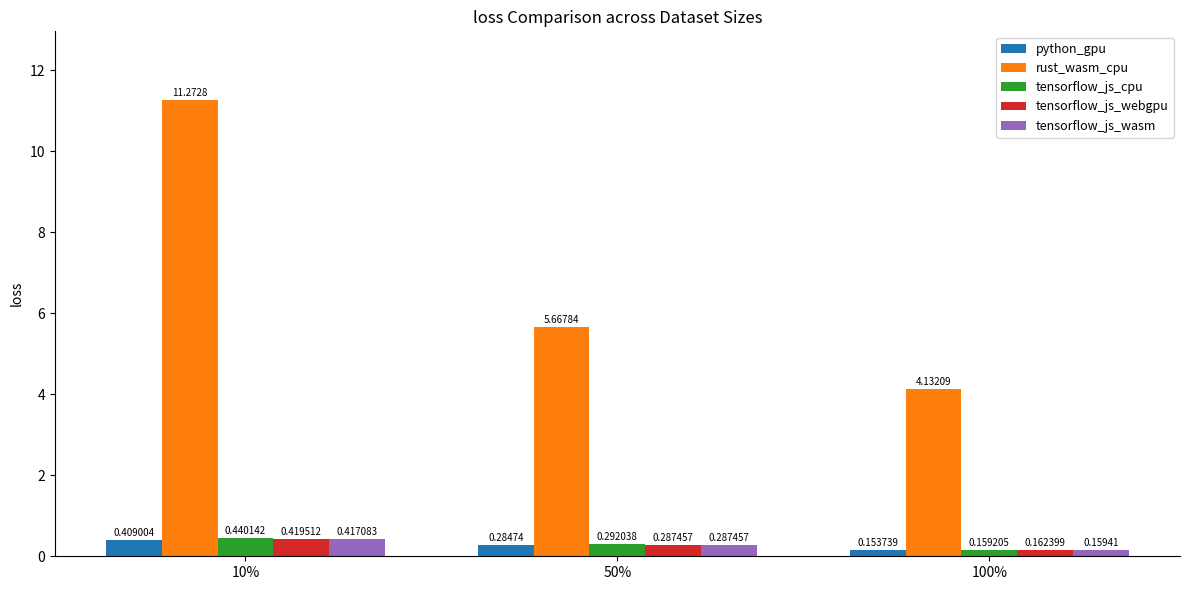

At which category does the chart reach its minimum across all series?

100%